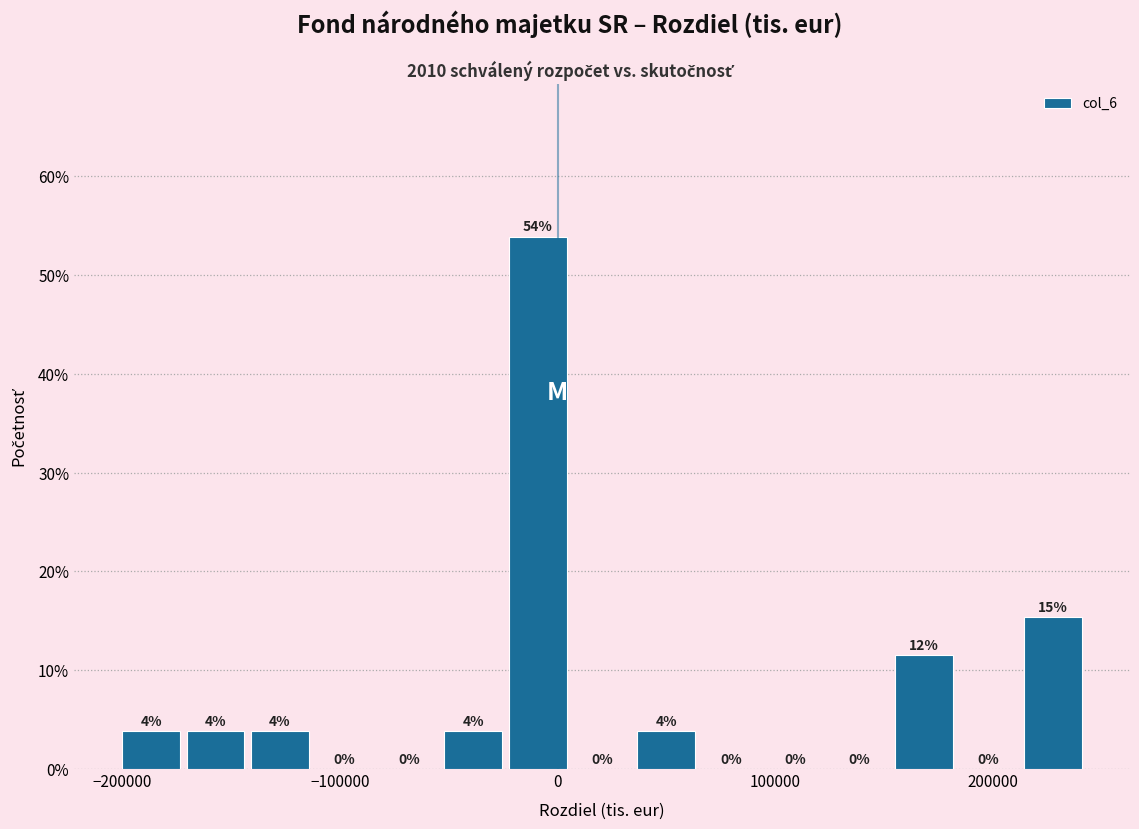

Around what value on the x-axis is the tallest bar? Give the approximate position of its centre, as read against the axis.

-10000